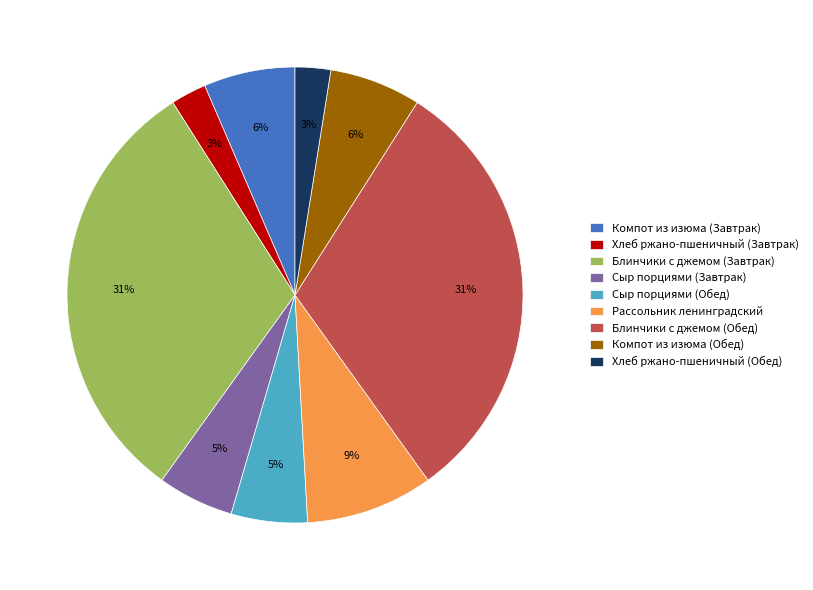

To the nearest percent, what is the average slice percentage?

11%